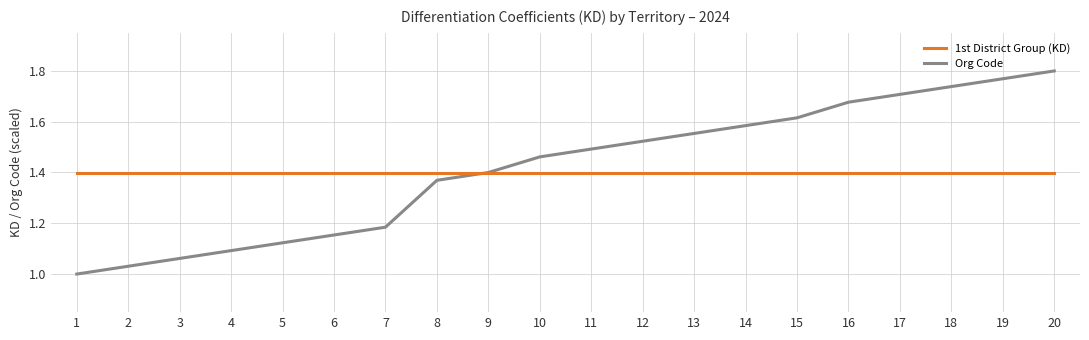

What is the spread (max minus min) of values at 1?

0.4